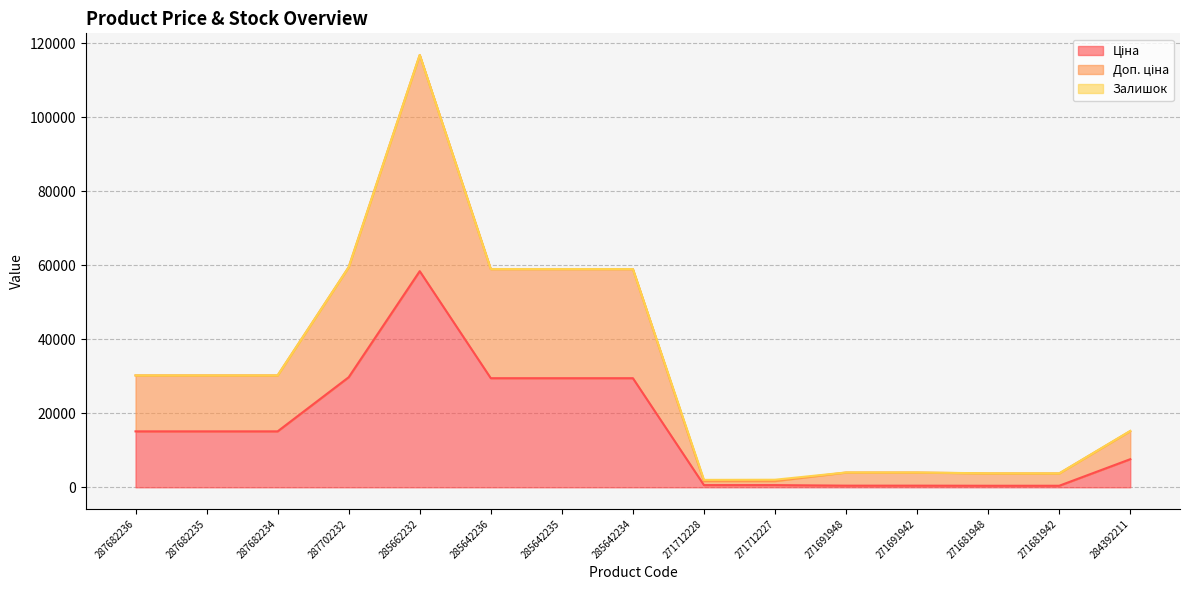

What value does the Ціна series have at 285662232?

58426.5